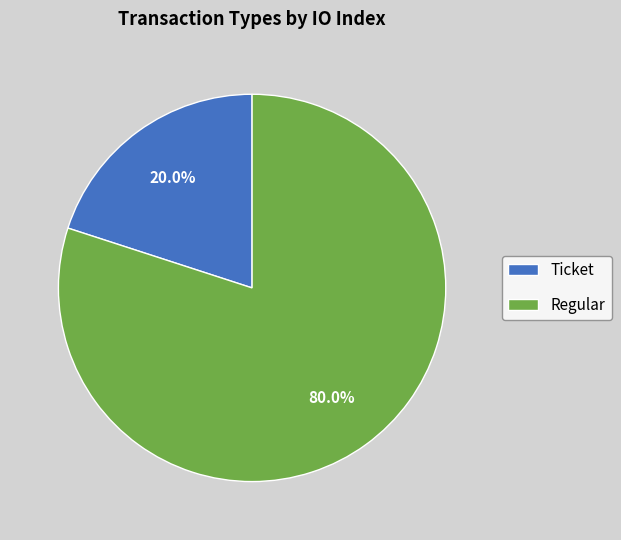

To the nearest percent, what is the combined percentage of Ticket and Regular?

100%